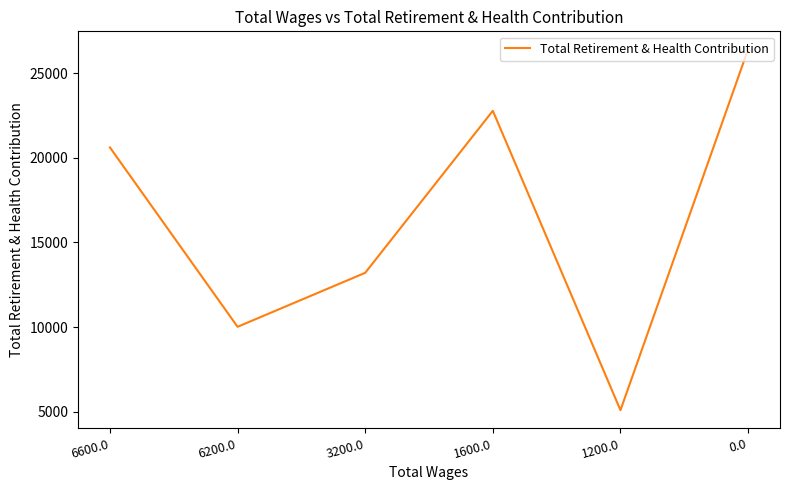

What position from the right is 1600.0?

3